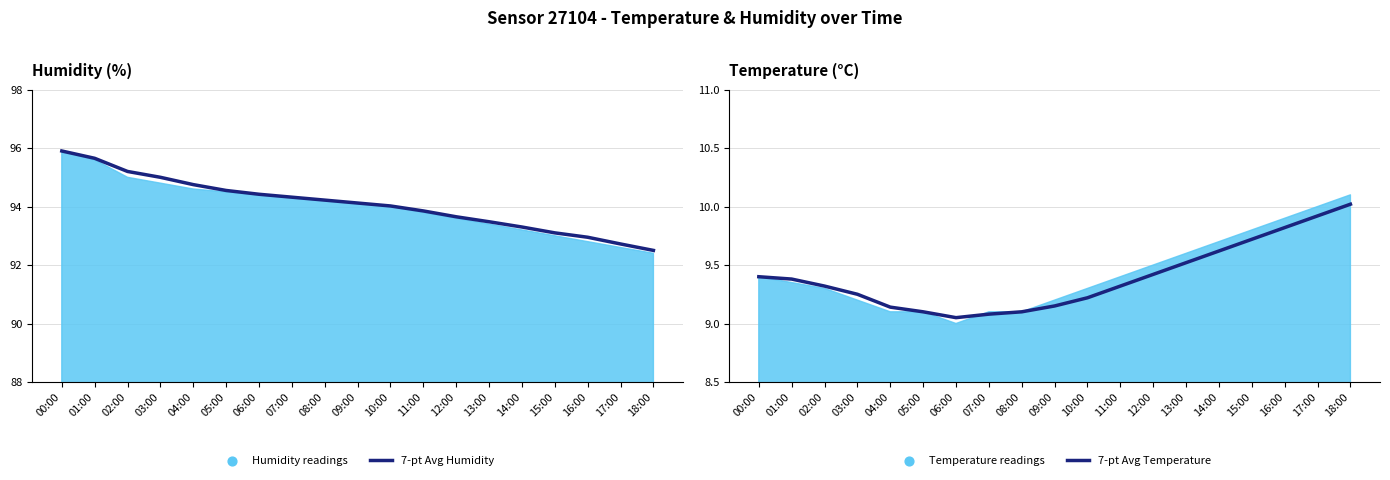

Is the value of 7-pt Avg Humidity at 06:00 greater than the value of 7-pt Avg Temperature at 04:00?

Yes